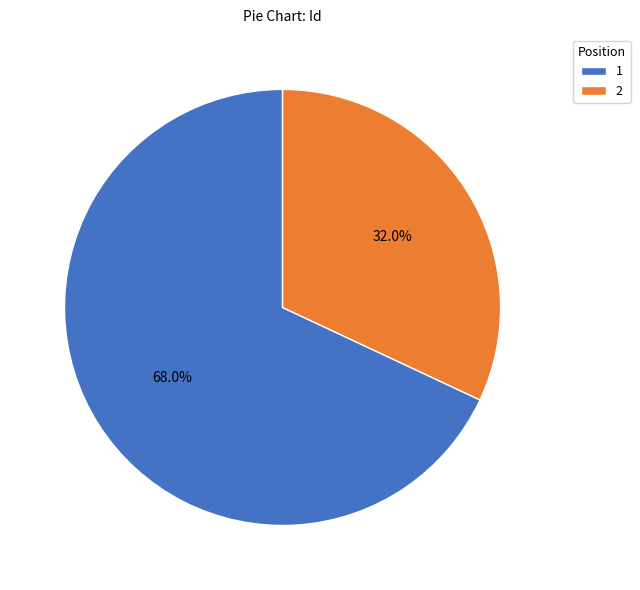

Count the number of slices in the pie.

2